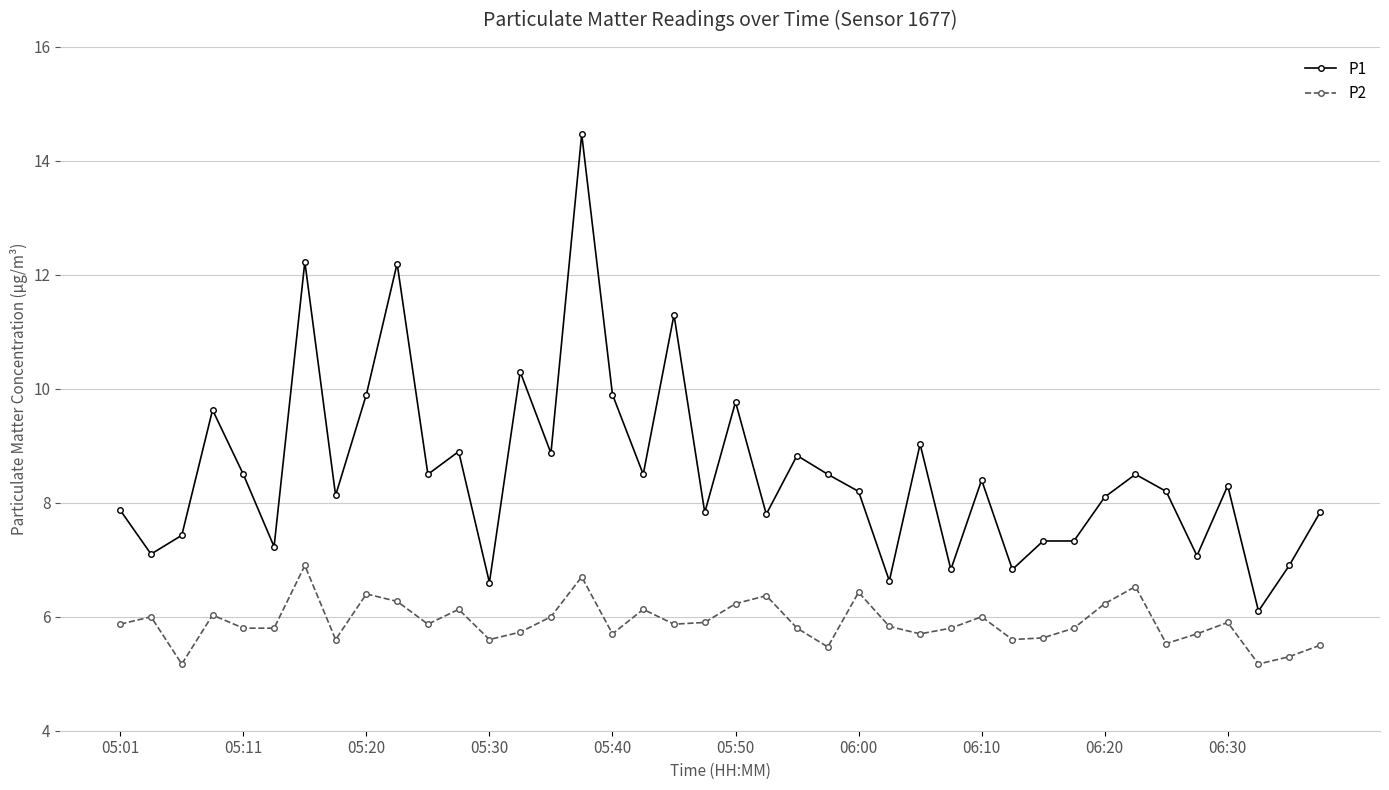

What is the minimum value for P2?

5.2